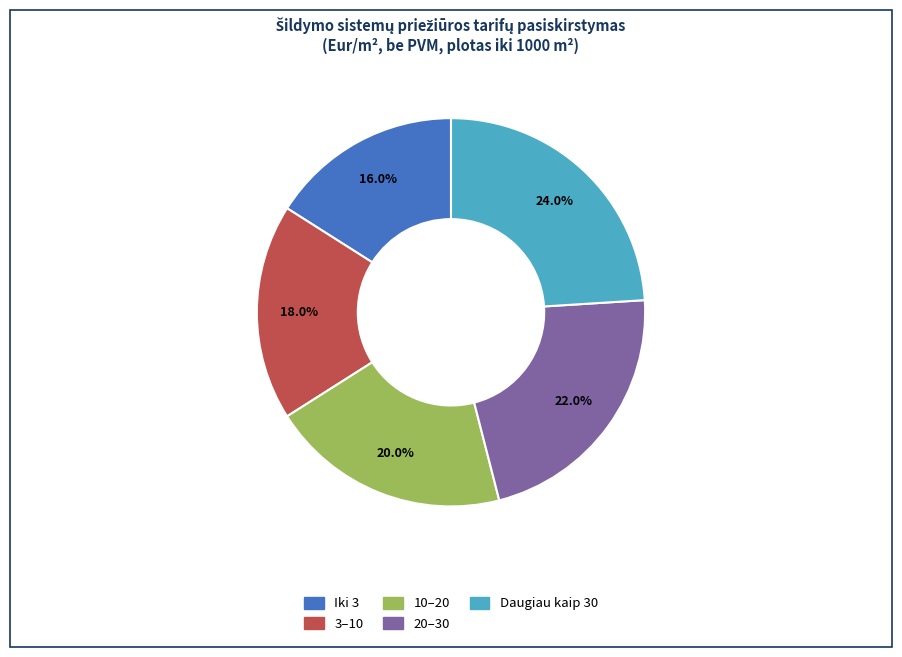

To the nearest percent, what percentage of the pie is Iki 3?

16%